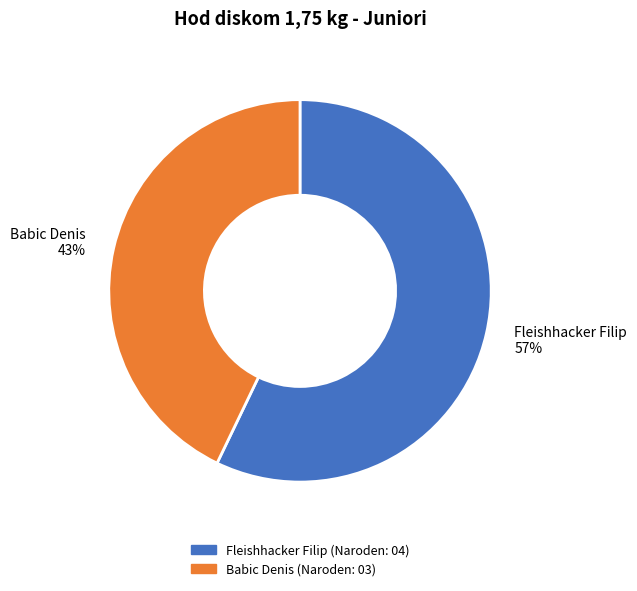

Which category accounts for the majority?

Fleishhacker Filip